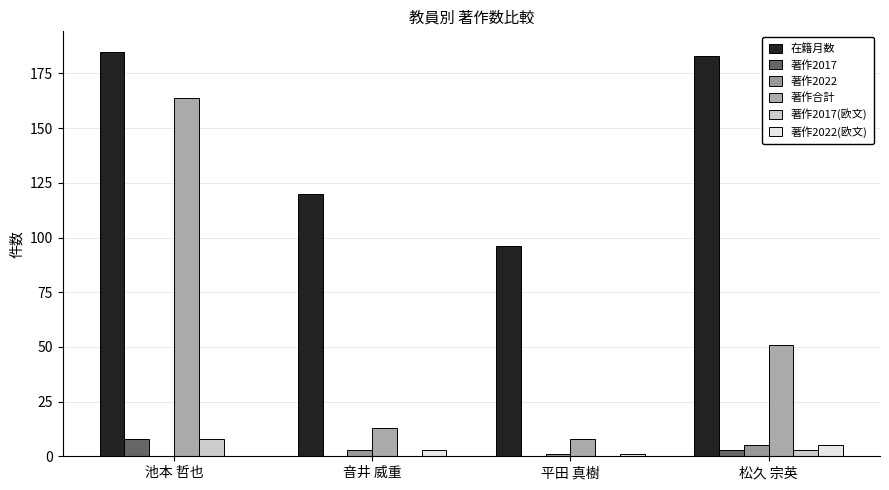

How many 著作2017 values are between 0 and 8?

4